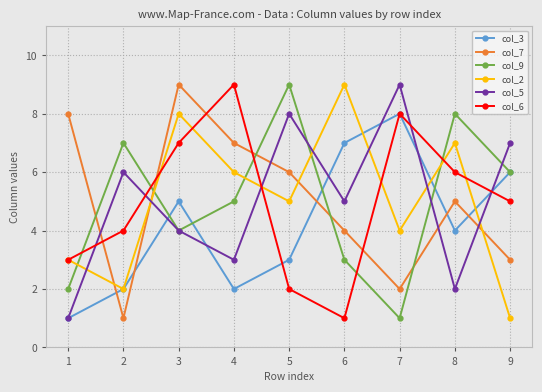

Reading left to right, list all the values displayed in this chart.

col_3: 1=1	2=2	3=5	4=2	5=3	6=7	7=8	8=4	9=6
col_7: 1=8	2=1	3=9	4=7	5=6	6=4	7=2	8=5	9=3
col_9: 1=2	2=7	3=4	4=5	5=9	6=3	7=1	8=8	9=6
col_2: 1=3	2=2	3=8	4=6	5=5	6=9	7=4	8=7	9=1
col_5: 1=1	2=6	3=4	4=3	5=8	6=5	7=9	8=2	9=7
col_6: 1=3	2=4	3=7	4=9	5=2	6=1	7=8	8=6	9=5